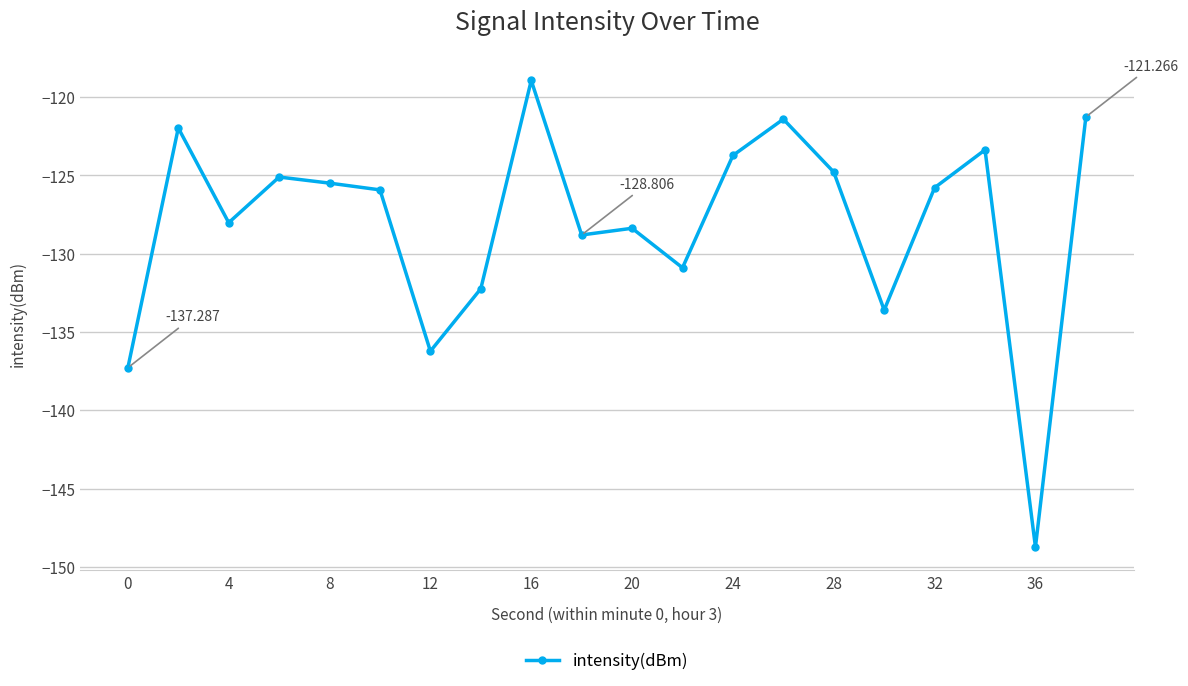

What is the sum of all values?

-2562.0